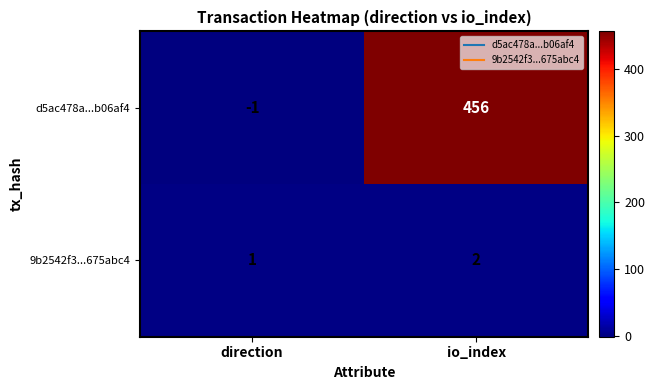

Is it true that 9b2542f3...675abc4 equals 2 at io_index?

True